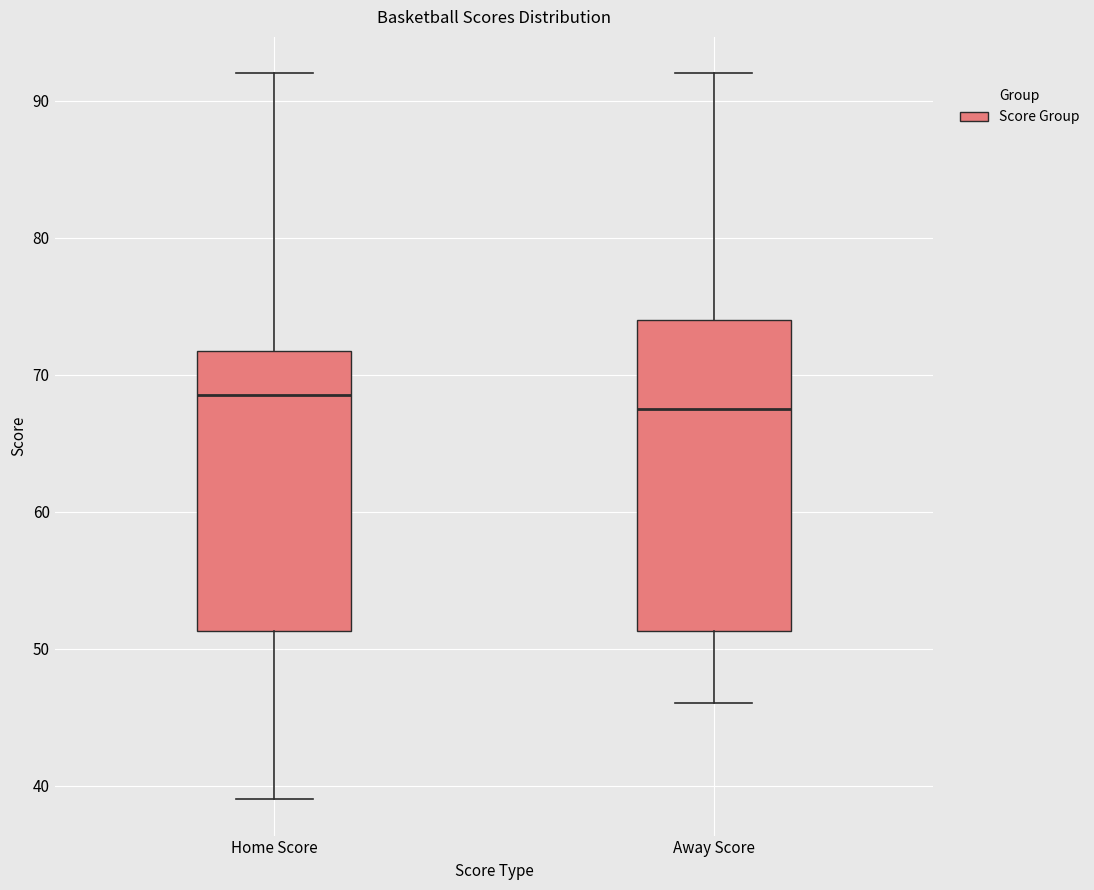

Reading left to right, transcribe this box plot: for each box, give where its median line is, the range the box spans, and where its two whiskers end, as read against the y-axis. The values are not printed on the chart, so give them approximately, as read against the axis.

Home Score: median 69, box 51 to 72, whiskers 39 to 92
Away Score: median 68, box 51 to 74, whiskers 46 to 92